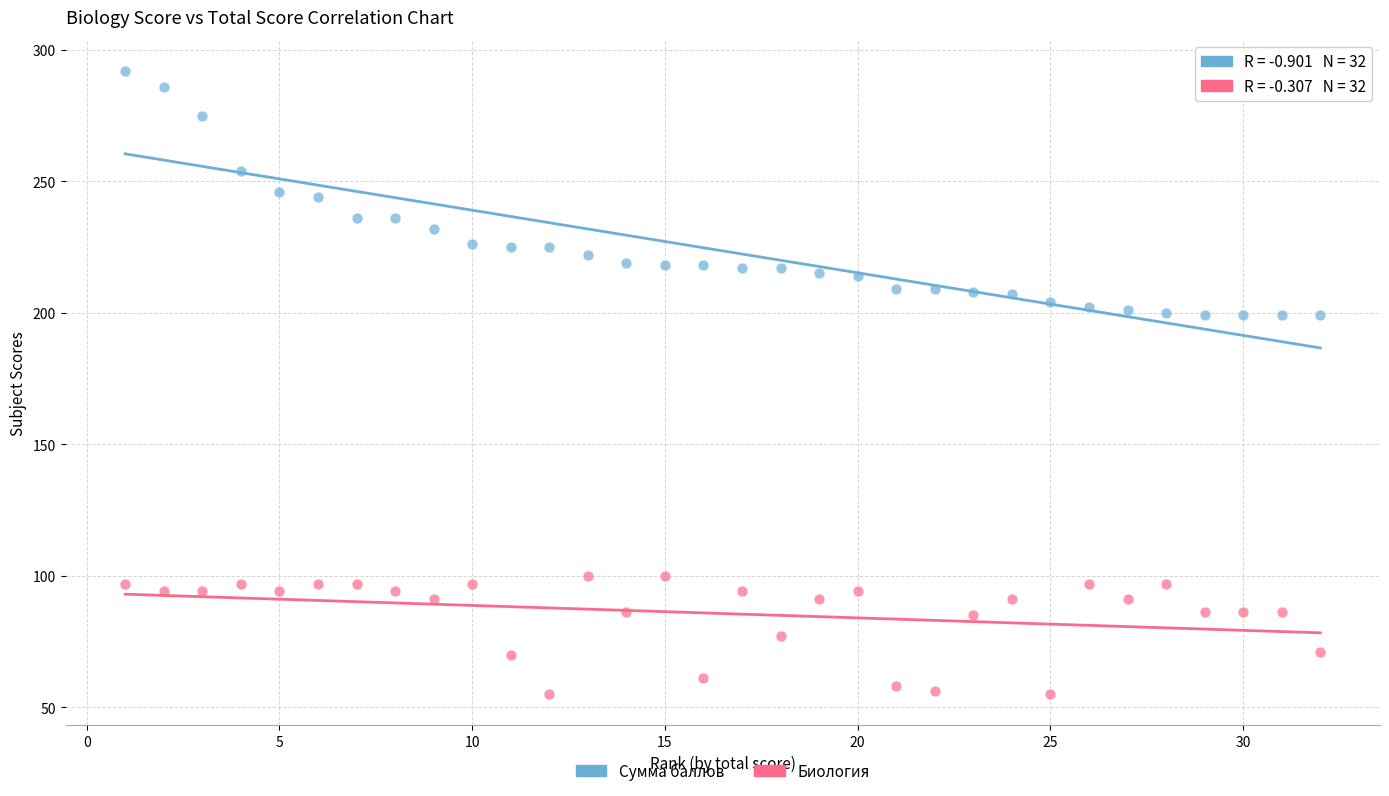

Which series has the largest Y range (max minus min)?

Сумма баллов